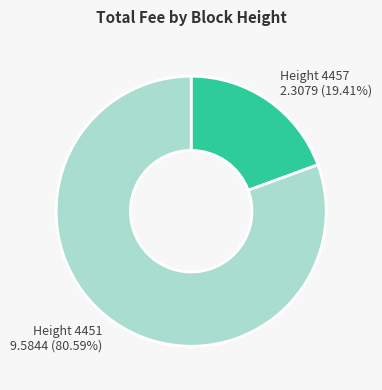

Do Height 4451 and Height 4457 together represent more than half of the pie?

Yes